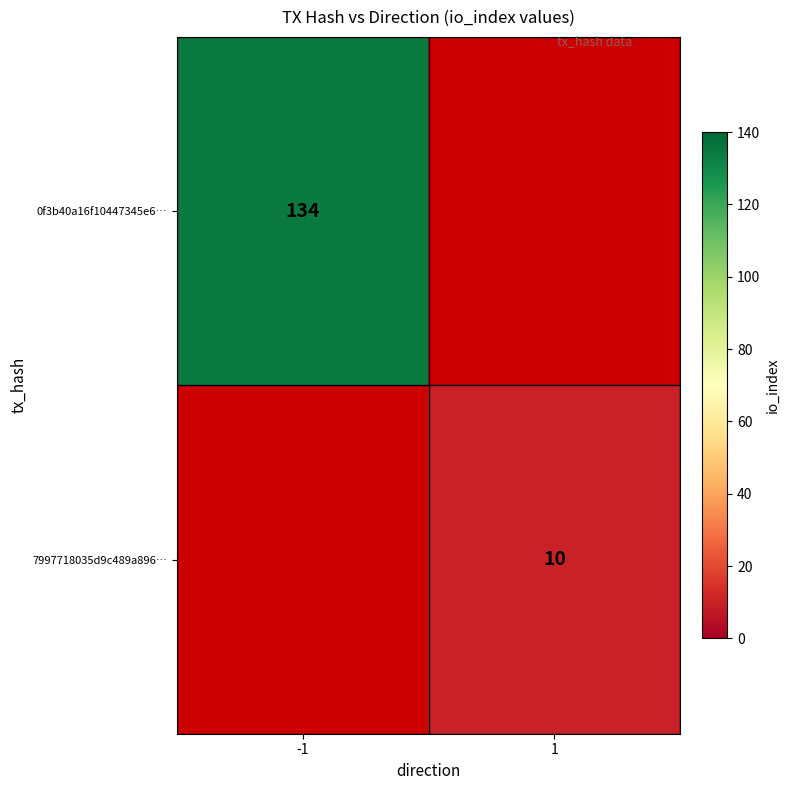

How many series are shown in this chart?

2